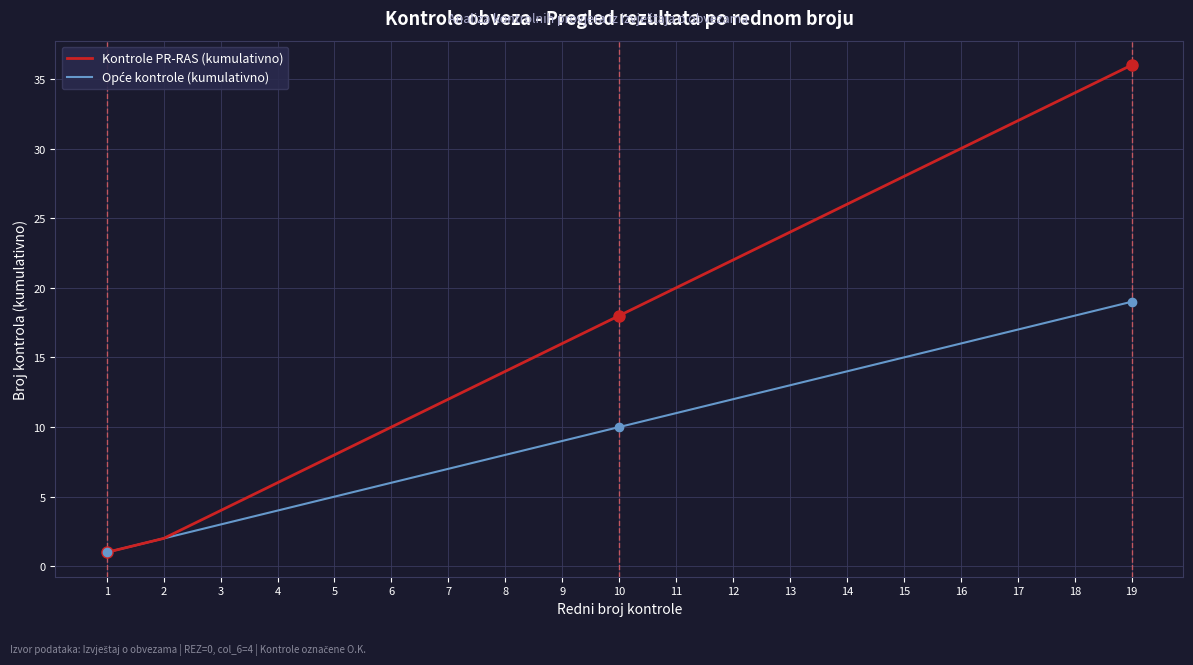

At which category is the sum across all series the highest?

19